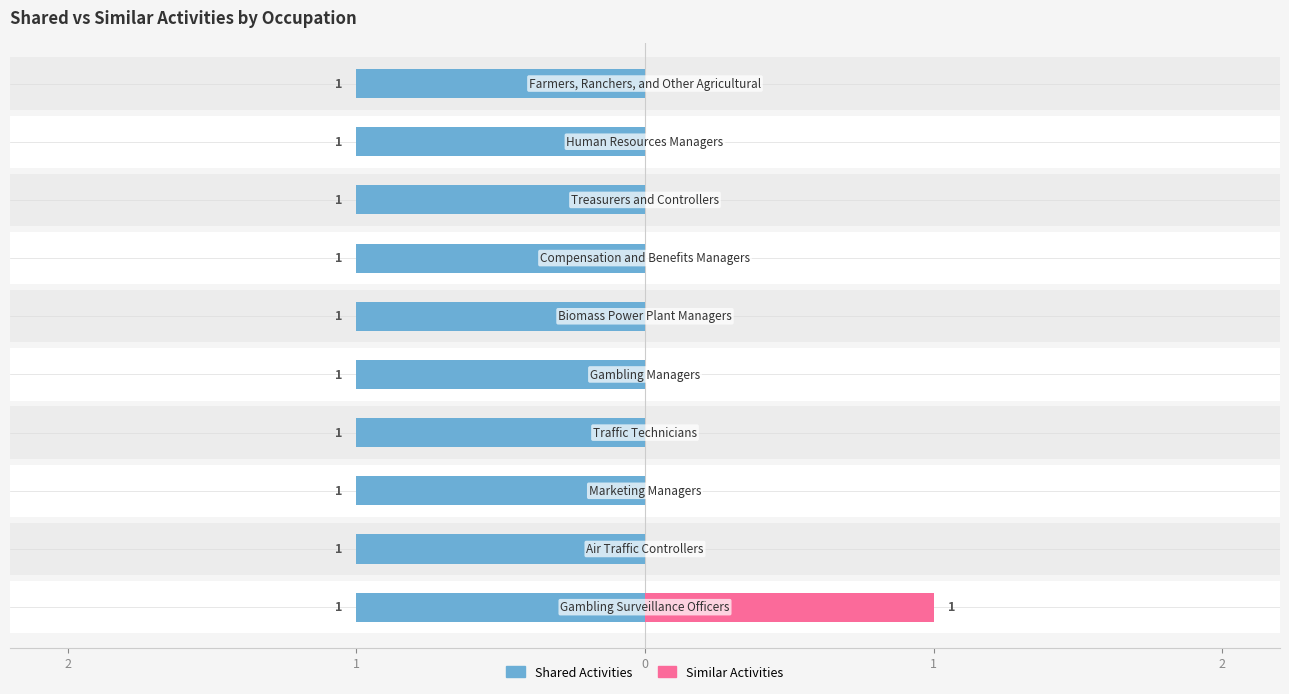

At 2, list the series in order from smallest to largest.

Shared Activities, Similar Activities